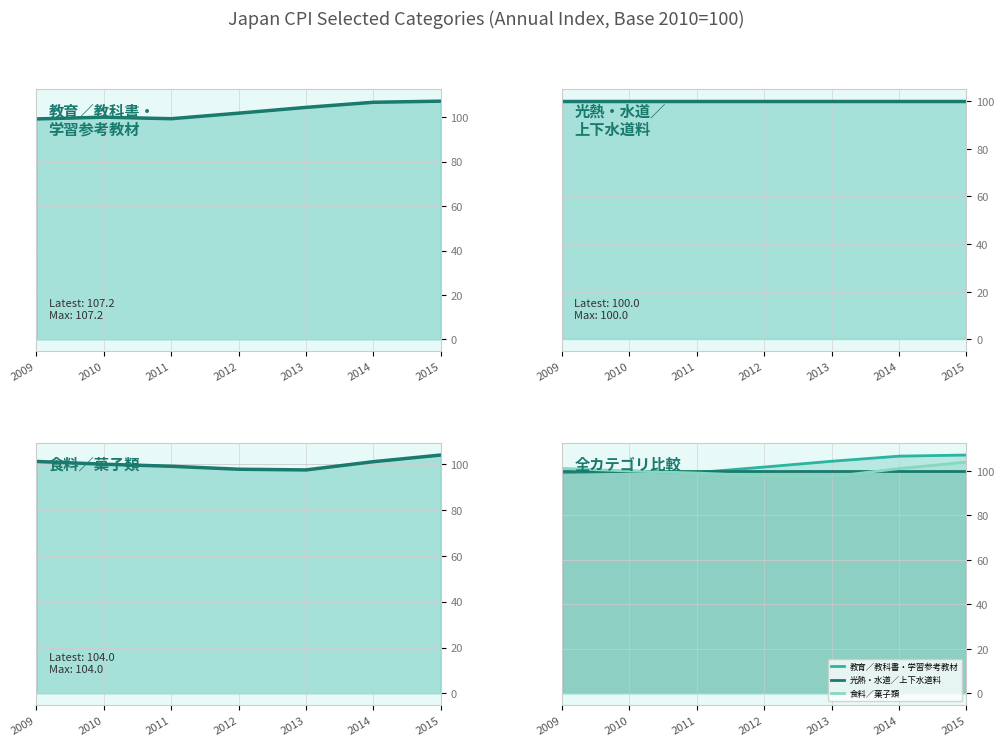

How many lines are shown in the chart?

6